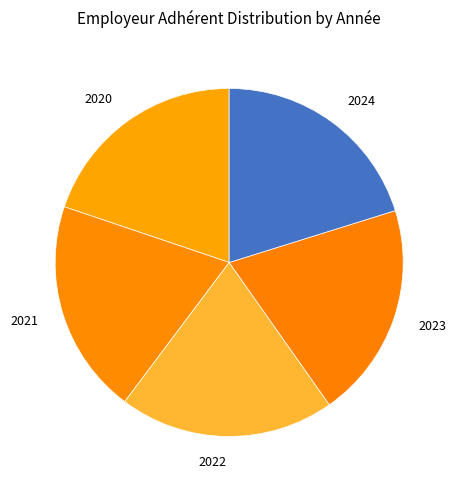

How many slices are in this pie chart?

5